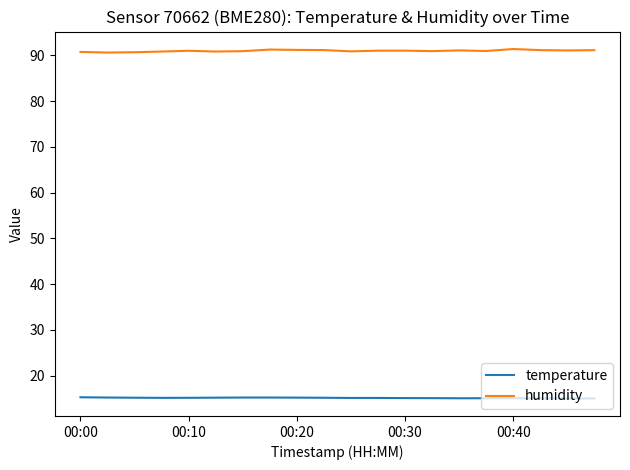

What is the sum of all temperature values?

303.1